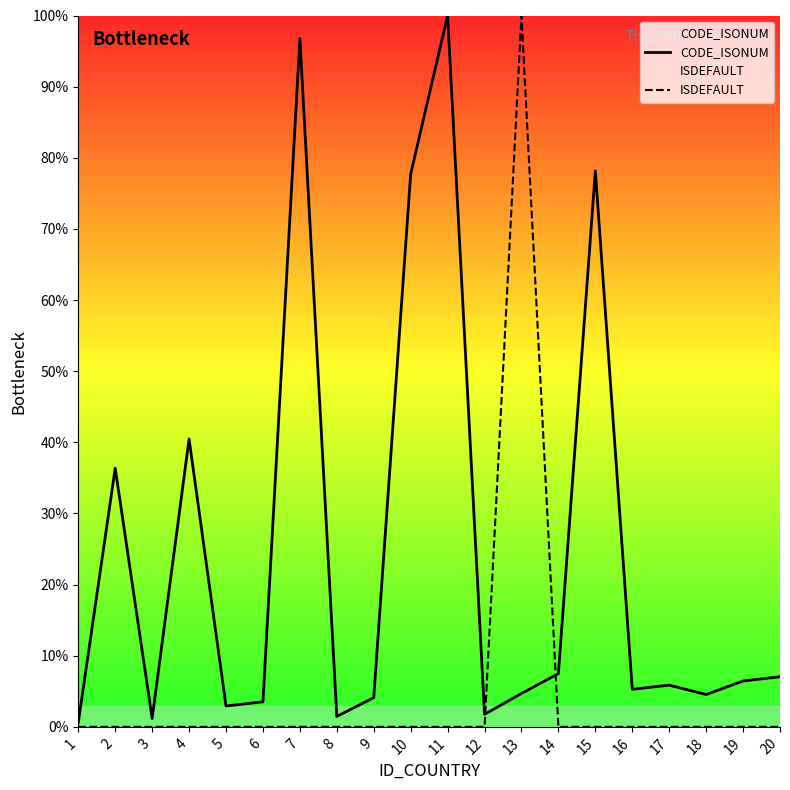

Where is CODE_ISONUM nearest to the value 50?

4